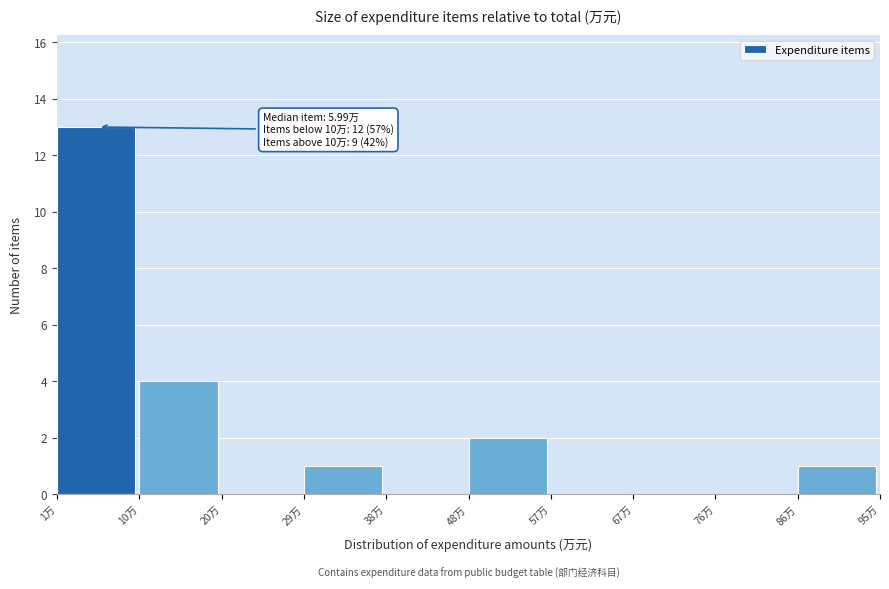

Over which range of the x-axis is the bar tallest?

1 to 10